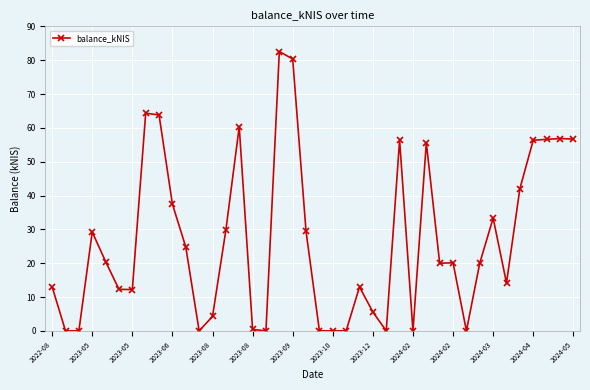

What is the sum of all values?

1071.3